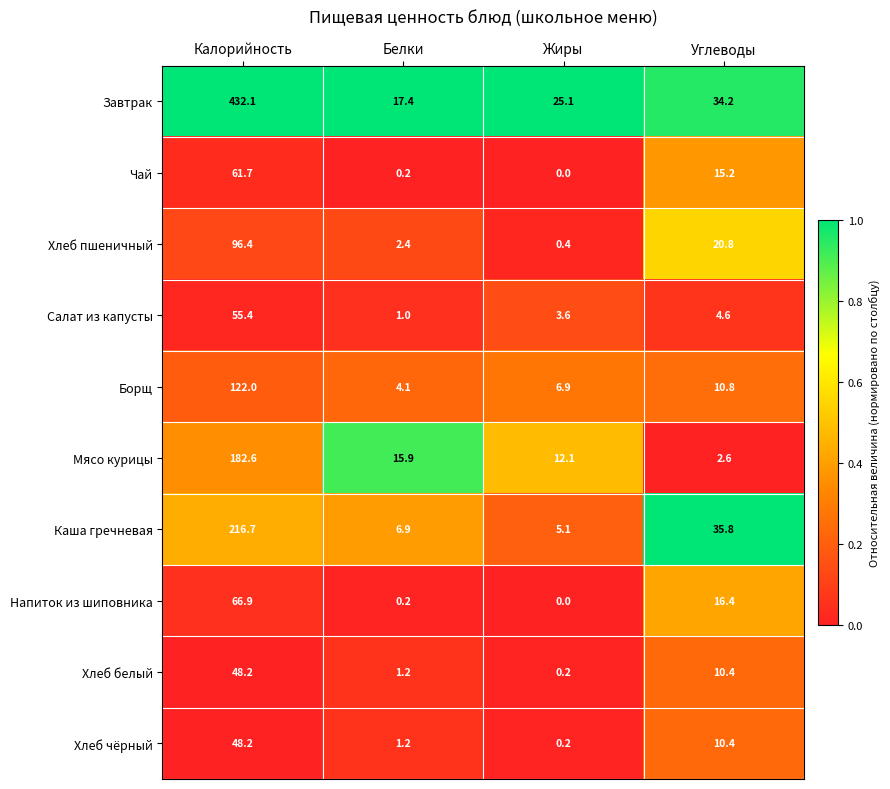

What is the average value of the Завтрак series?

127.2